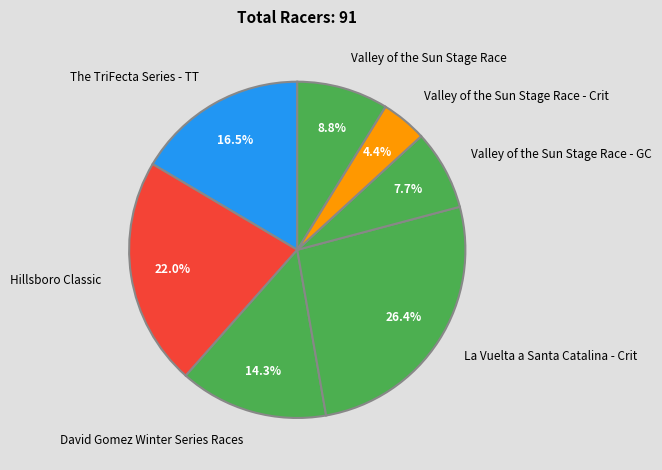

What is the largest slice in the pie chart?

La Vuelta a Santa Catalina - Crit